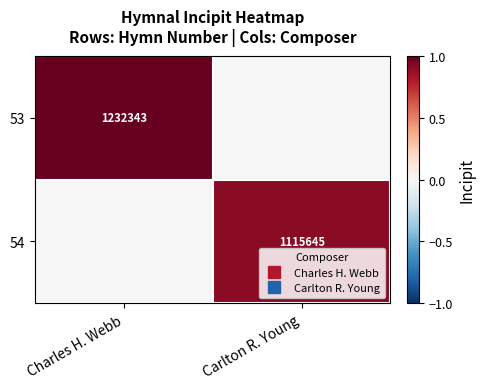

The 54 series shows 0.3 at Carlton R. Young. True or false?

False